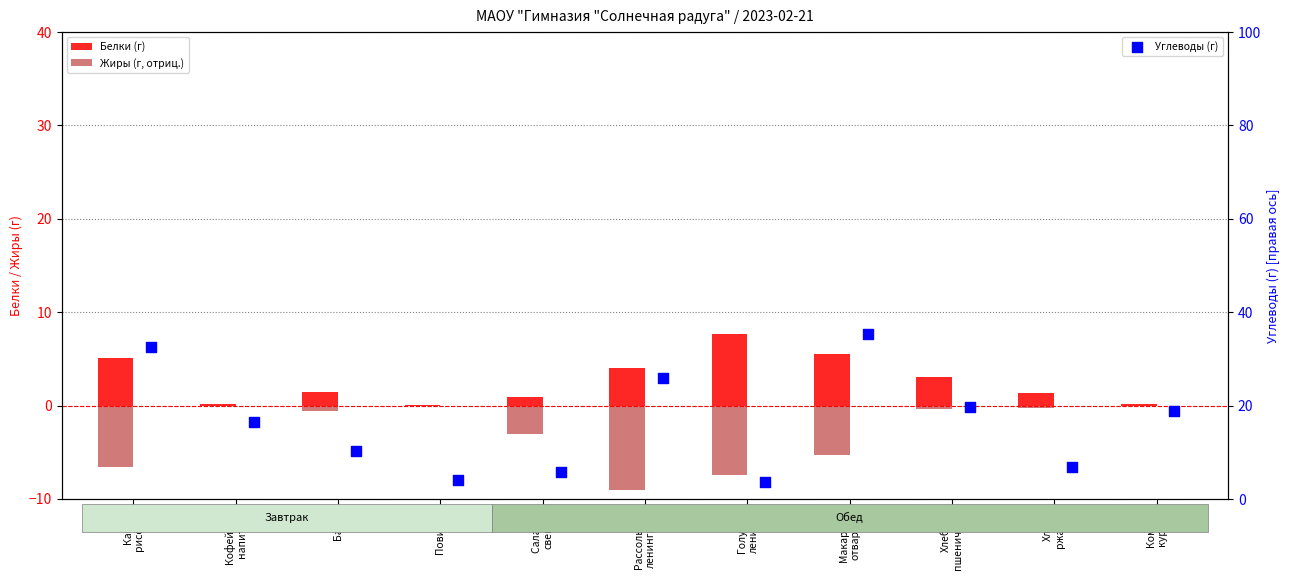

What are all the series names shown in the legend?

Белки (г), Жиры (г, отриц.), Углеводы (г)